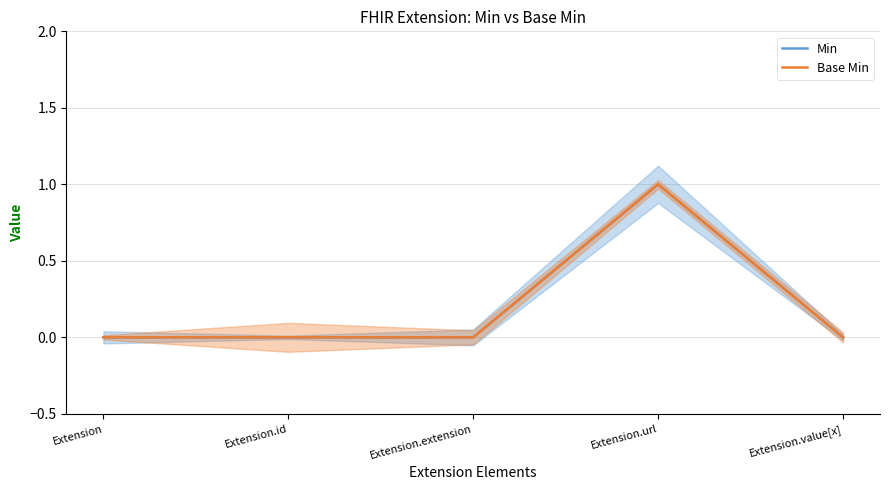

In Min, how many points are higher than both neighbors (excluding endpoints)?

1